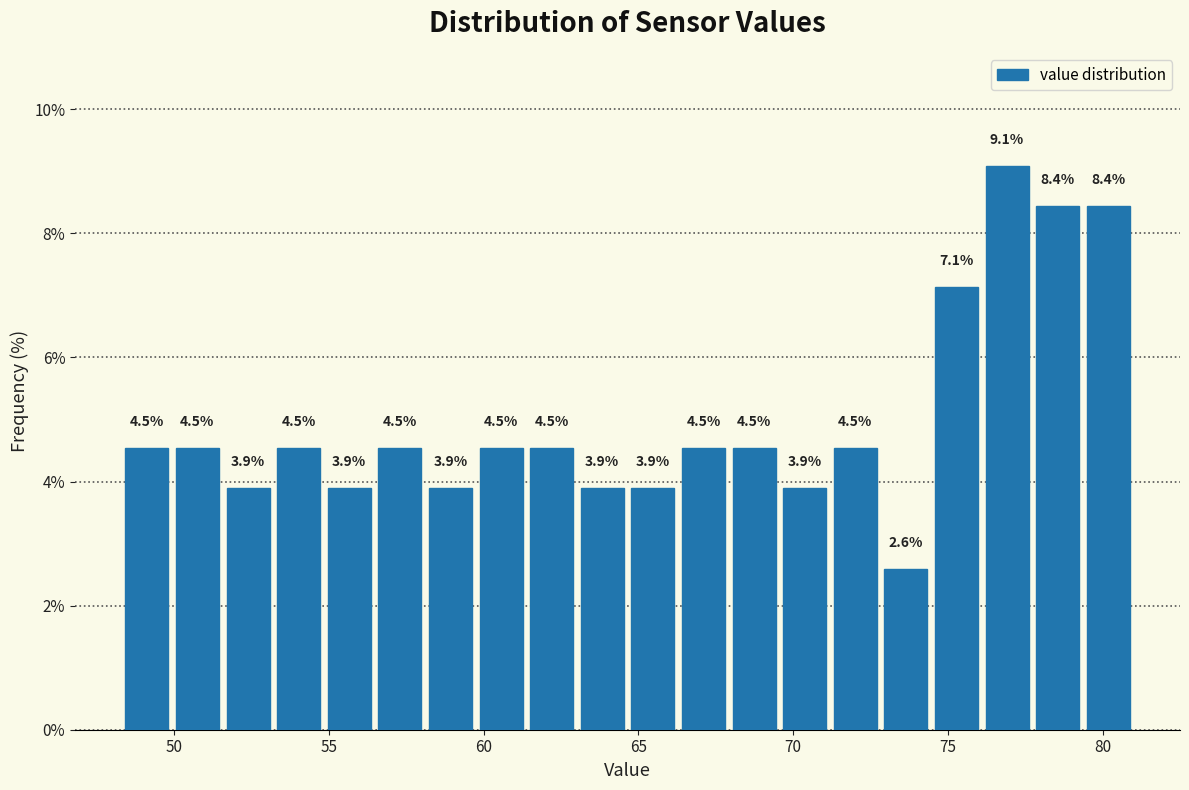

Around what value on the x-axis is the tallest bar? Give the approximate position of its centre, as read against the axis.

77.0